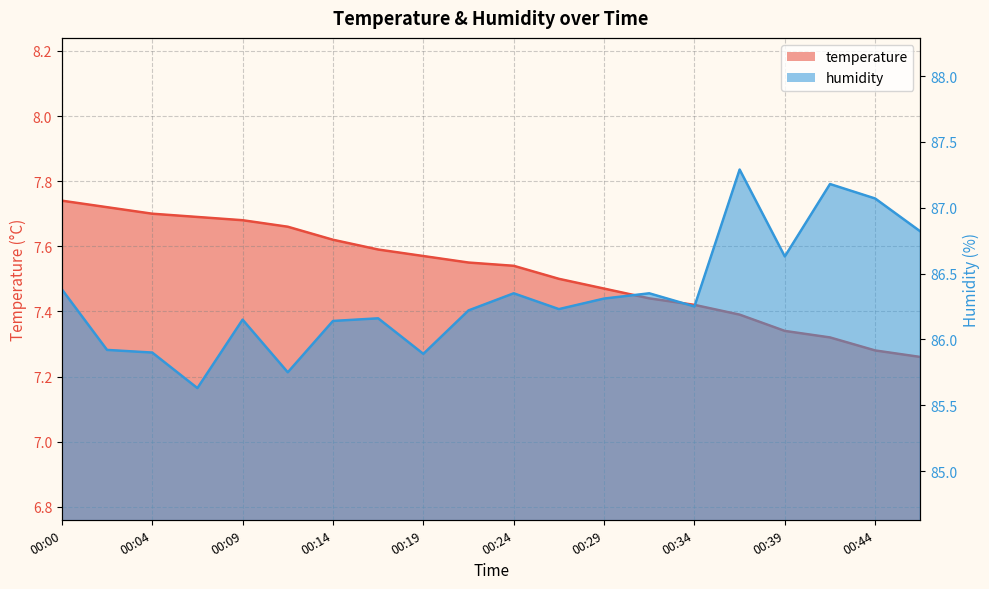

At which label is temperature closest to 7?

00:46